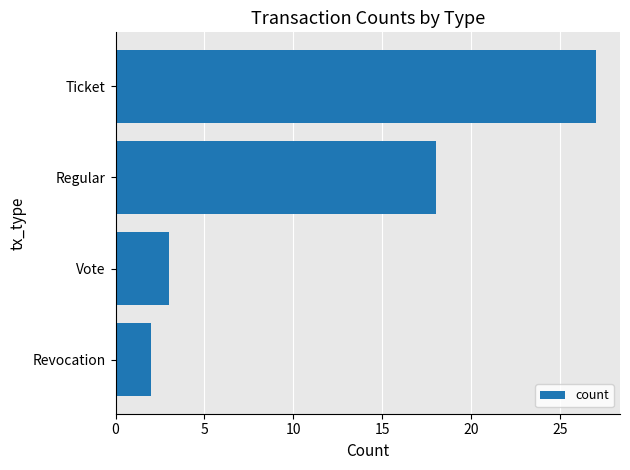

Which has a higher value, Revocation or Regular?

Regular